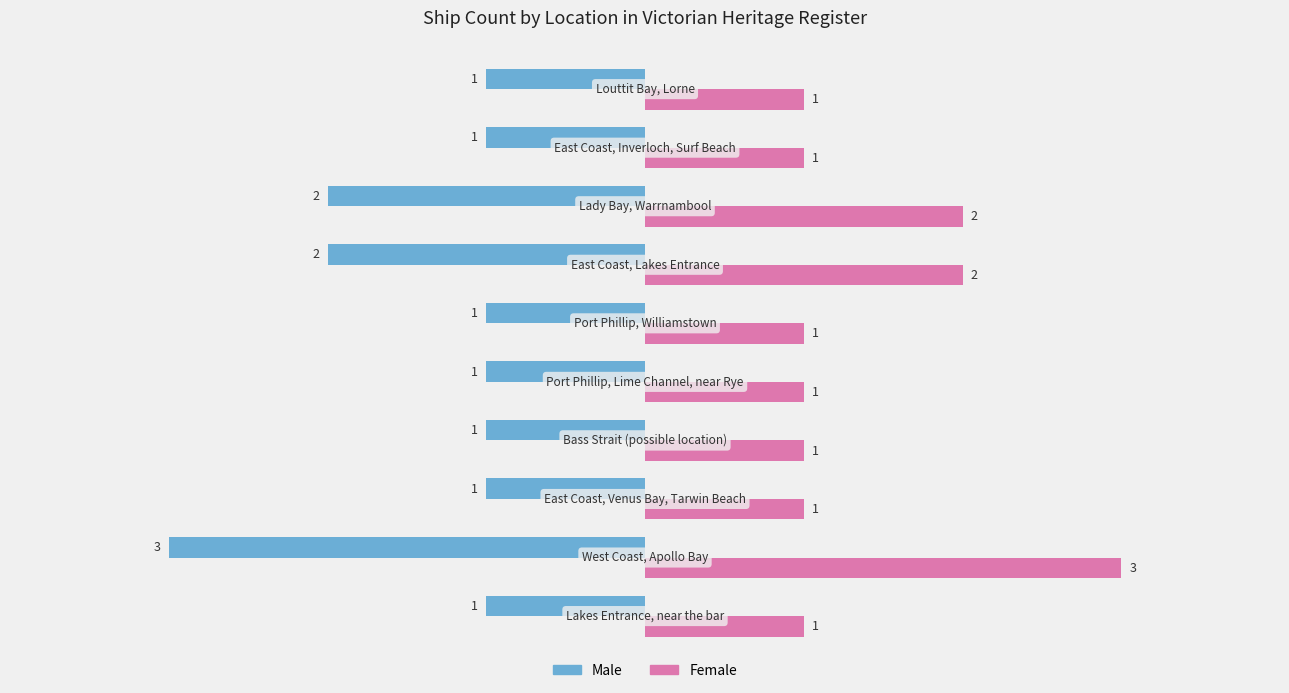

What is the sum of all Male values?

-14